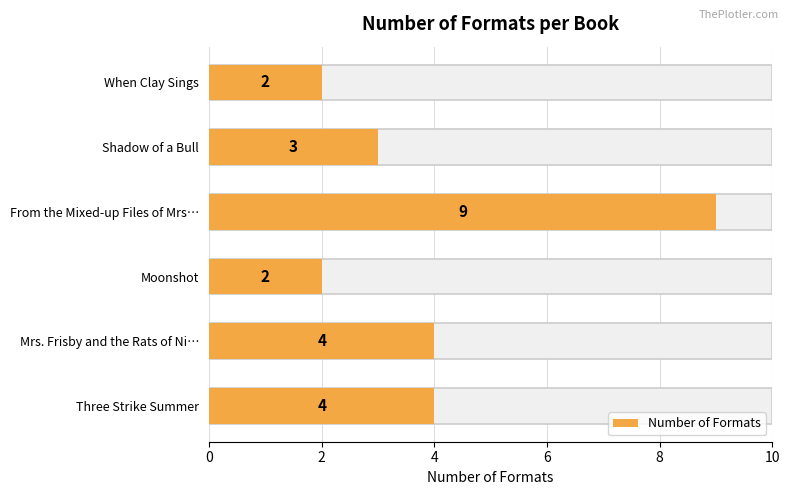

What value does the data have at Three Strike Summer?

4